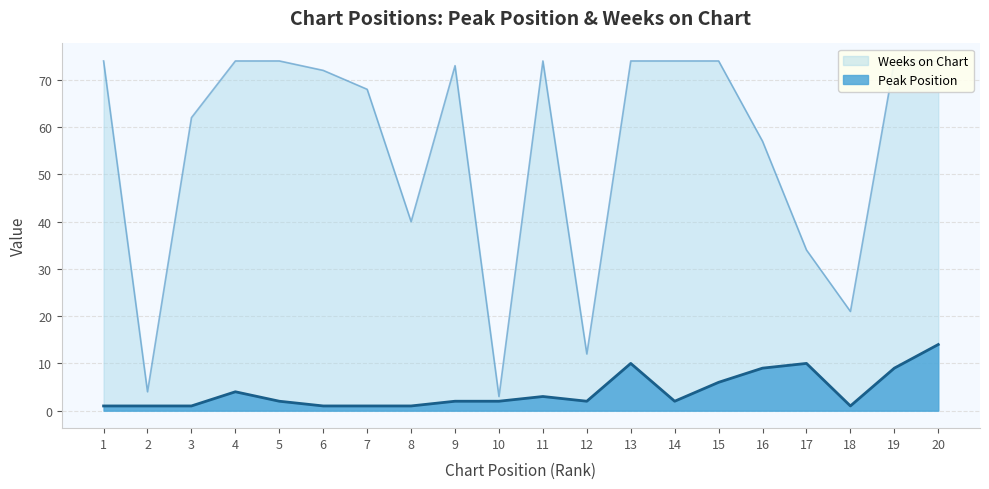

How many interior local valleys does the Peak Position series have?

3